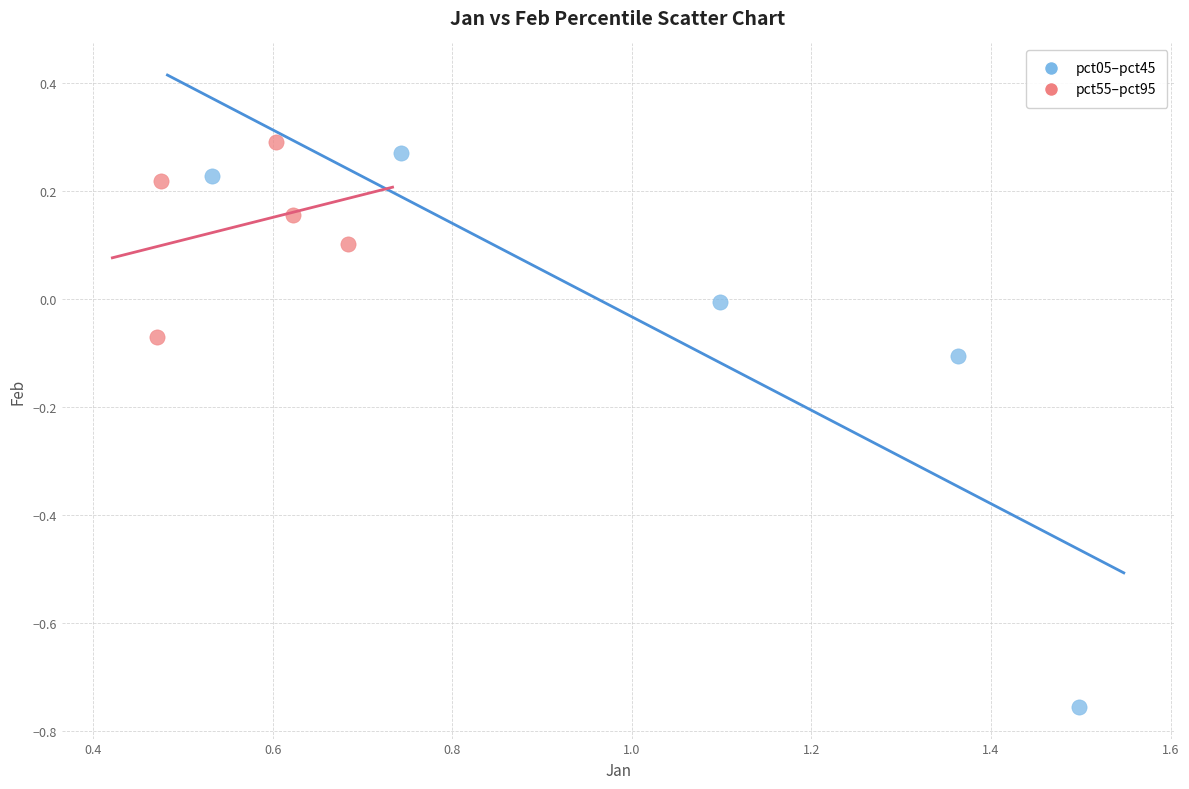

Which series reaches the minimum Y coordinate?

pct05–pct45